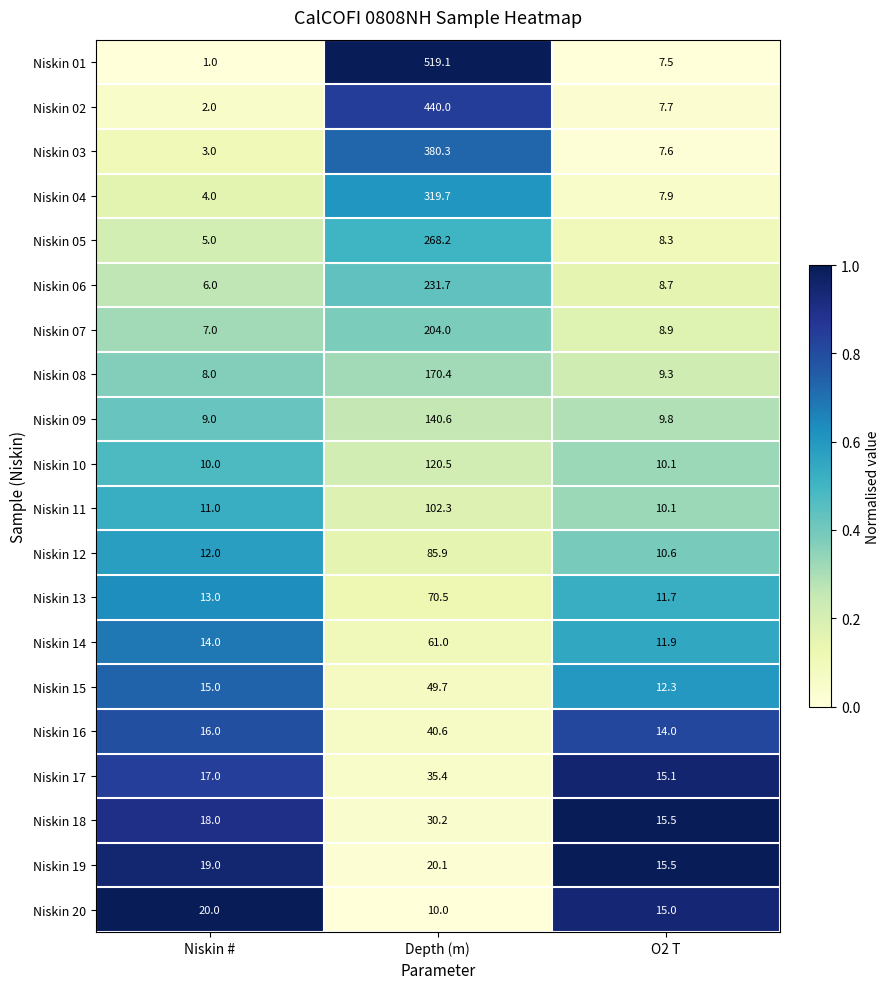

What is the total value across all series at O2 T?

217.5